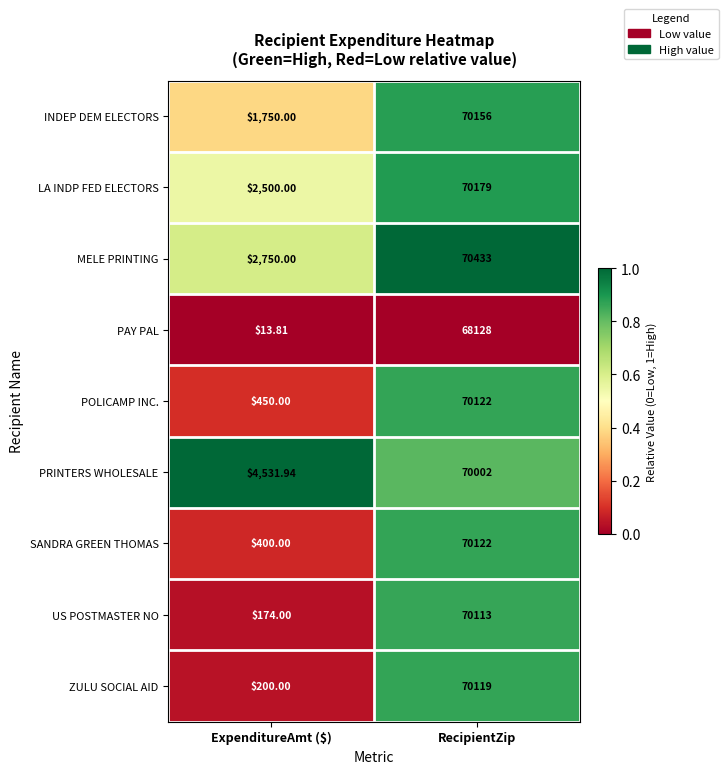

Which series has the largest total across all categories?

PRINTERS WHOLESALE